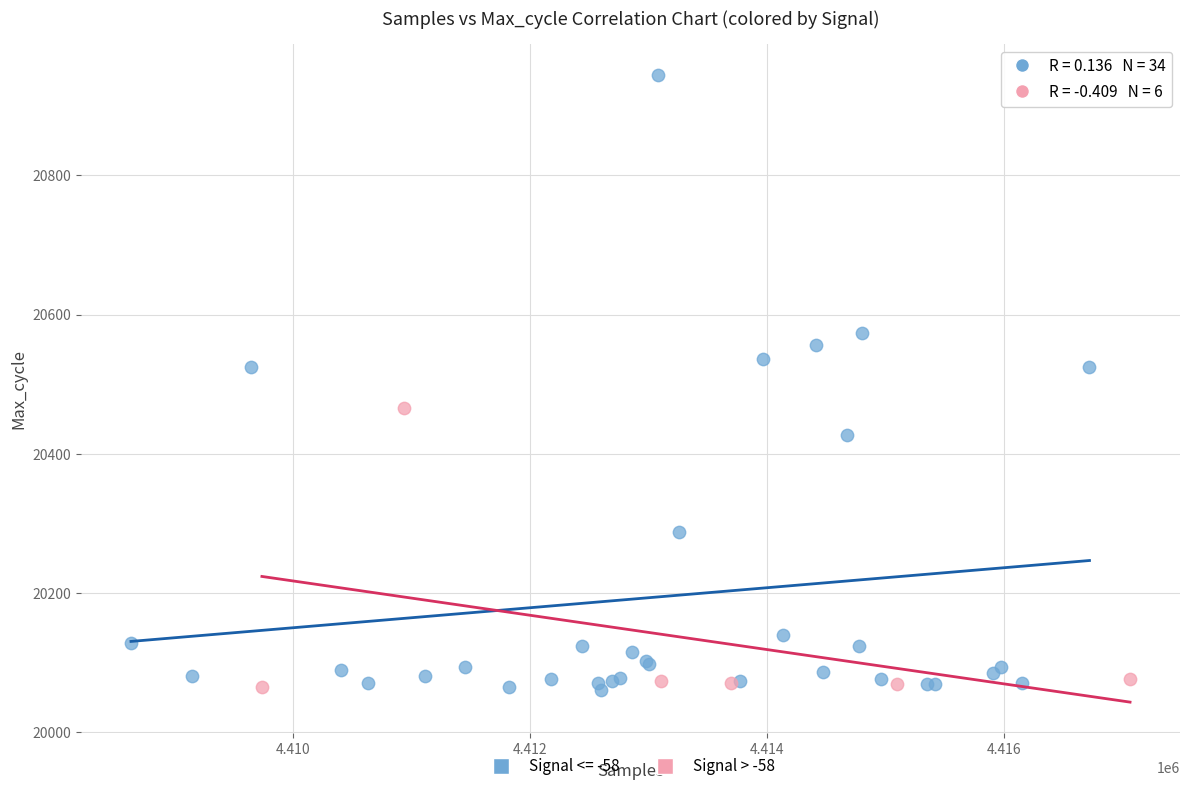

Which series reaches the maximum Y coordinate?

Signal <= -58